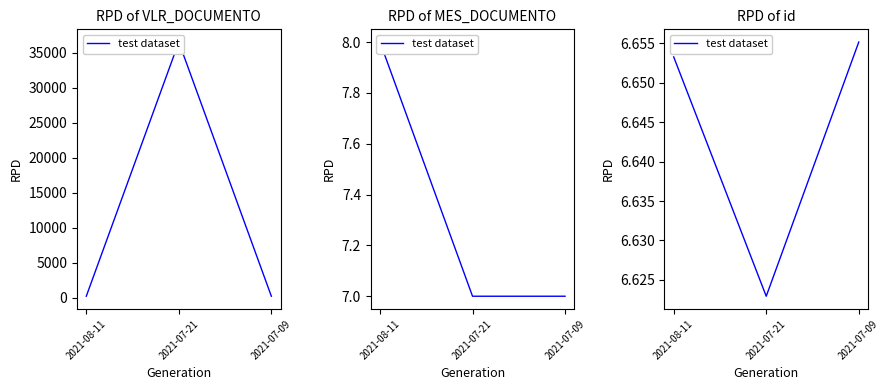

What position from the right is 2021-07-09?

1